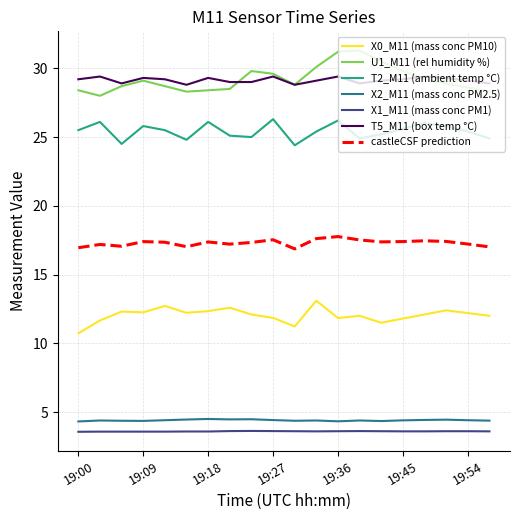

In U1_M11 (rel humidity %), how many points are higher than both neighbors (excluding endpoints)?

3